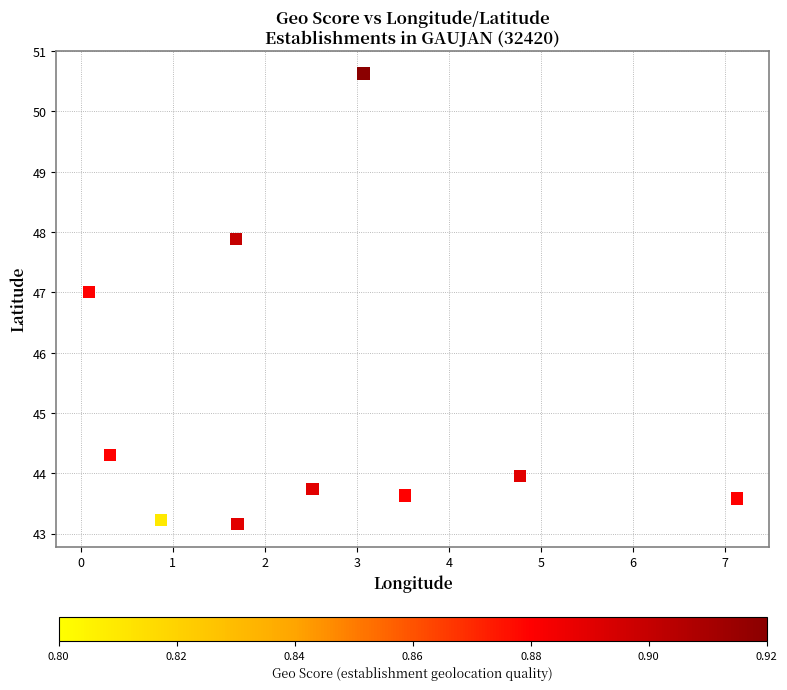

What Y value in the scatter plot is closest to 46?

47.0